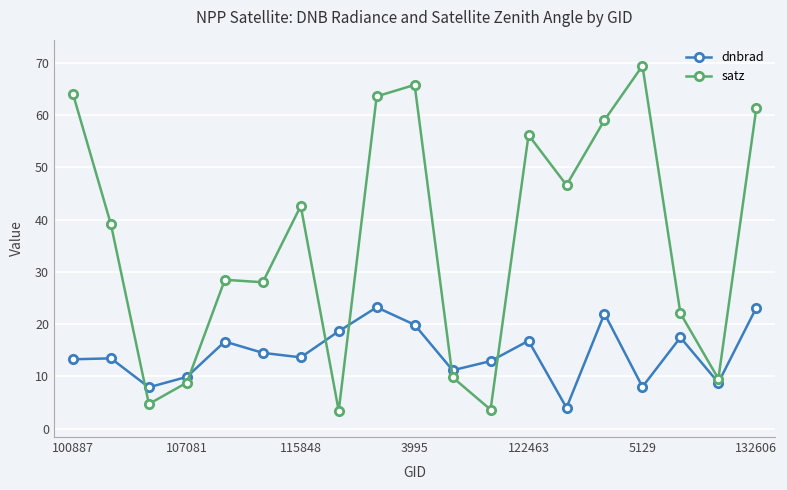

List the series in order of their overall mean, lowest first.

dnbrad, satz